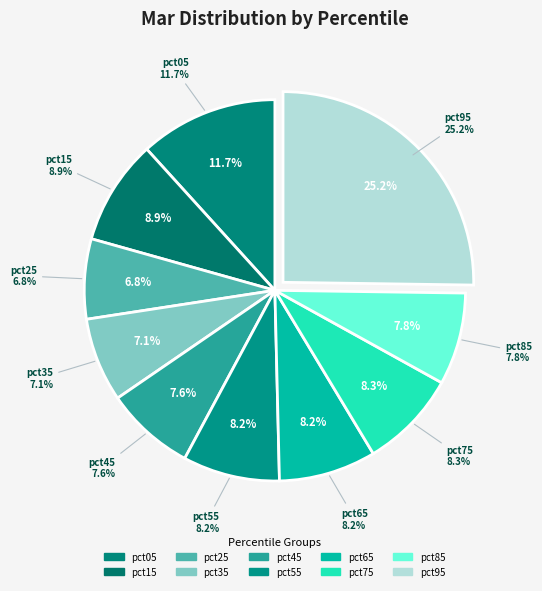

What is the total percentage of pct85 and pct35?

15.0%